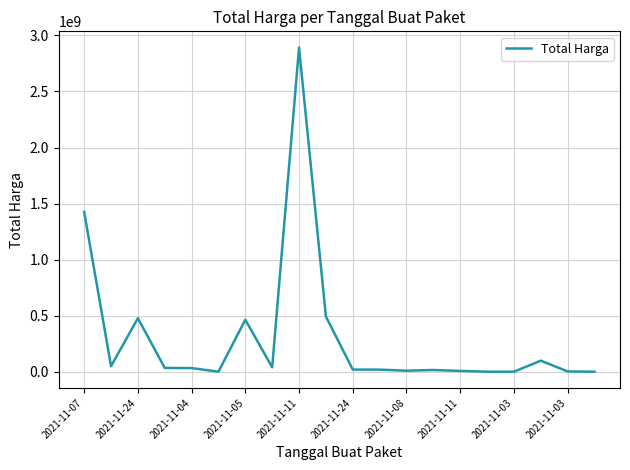

Is this an area chart (filled region under the line)?

No